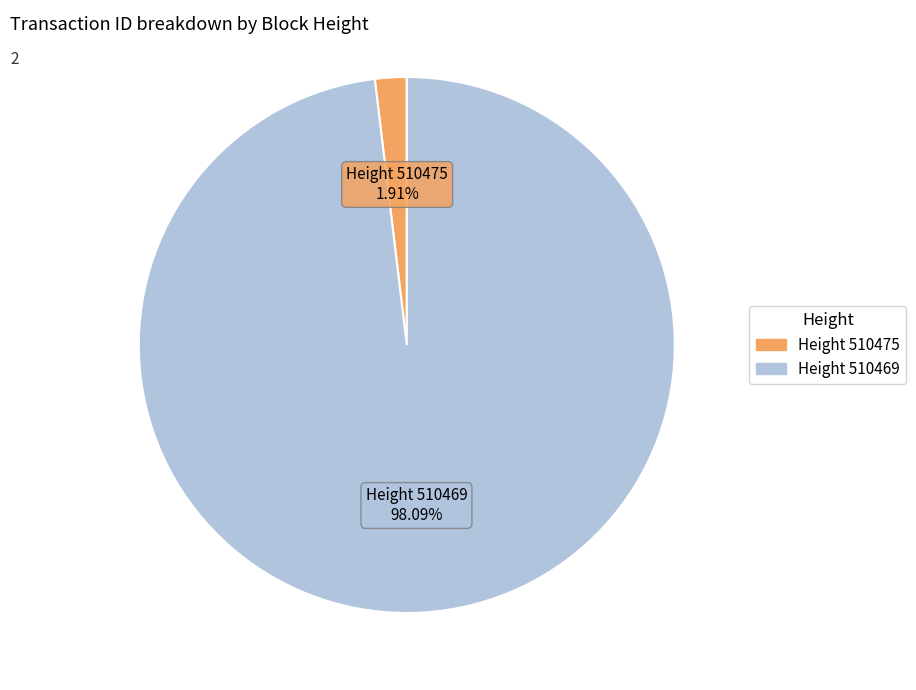

What is the ratio of the value at Height 510469 to the value at Height 510475?

51.4